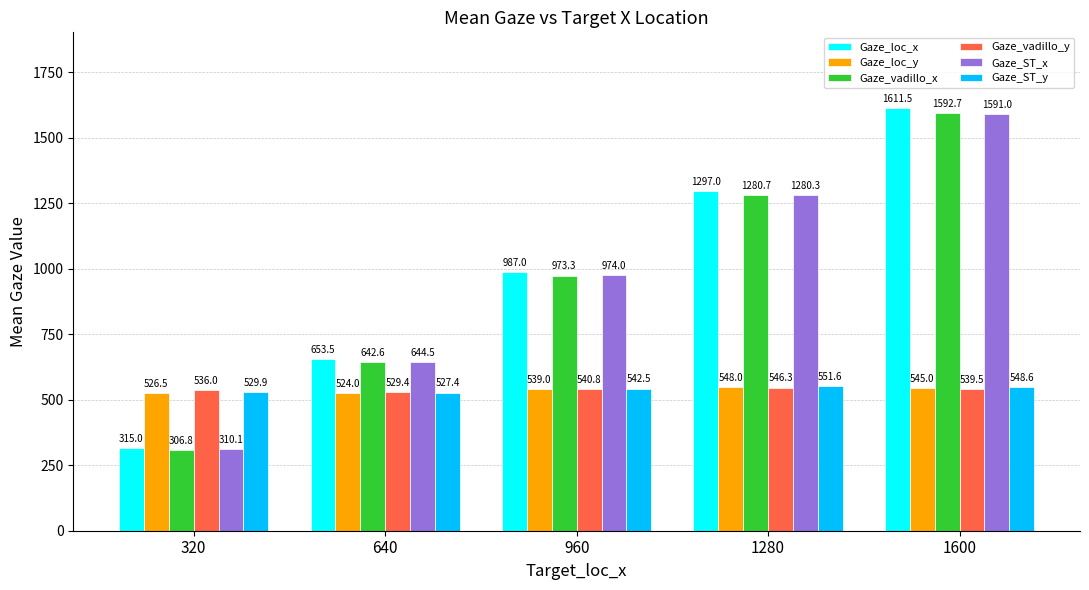

What is the value of the Gaze_loc_x bar at the 4th from the left?

1297.0